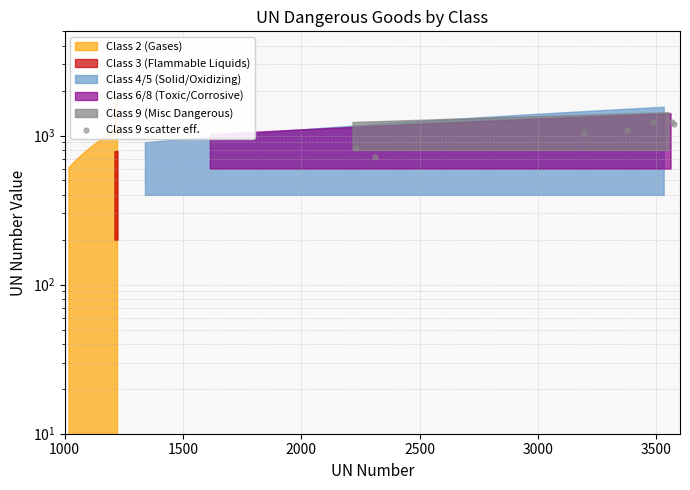

What is the change in value from 2000 to 3000?

+196.7